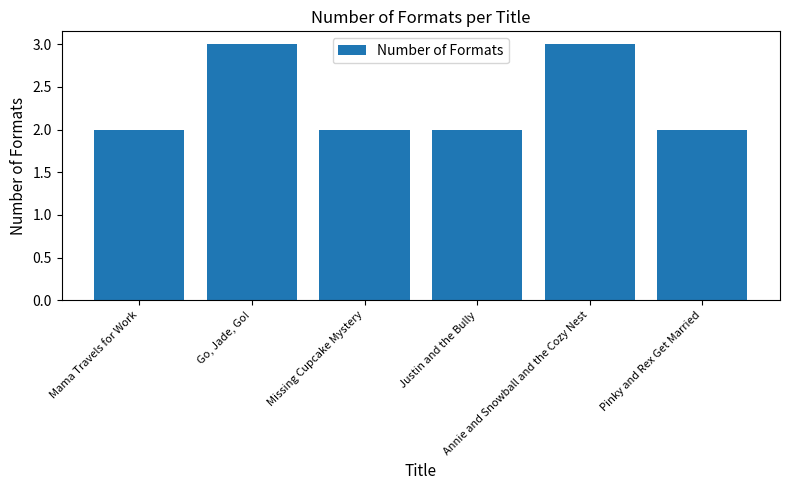

What position from the left is Annie and Snowball and the Cozy Nest?

5